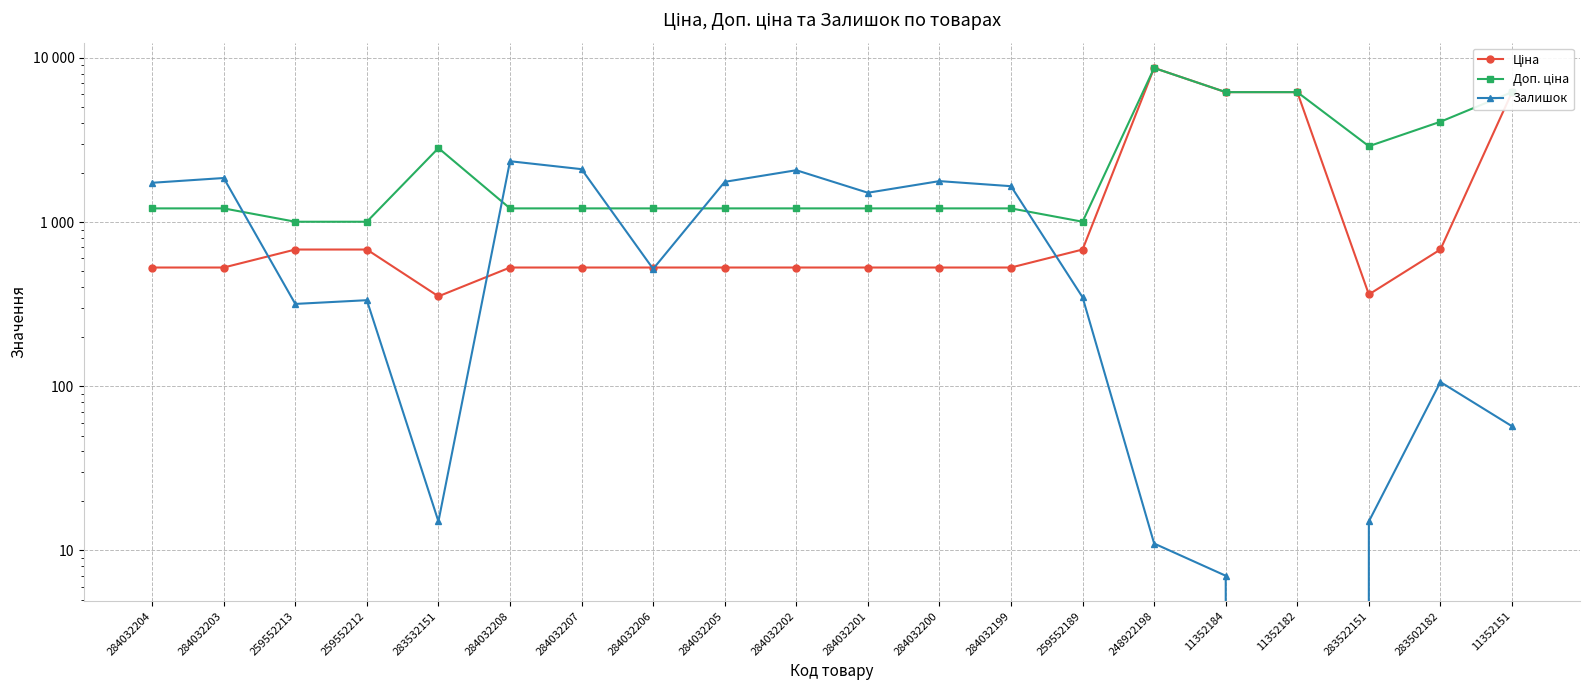

How many series are shown in this chart?

3